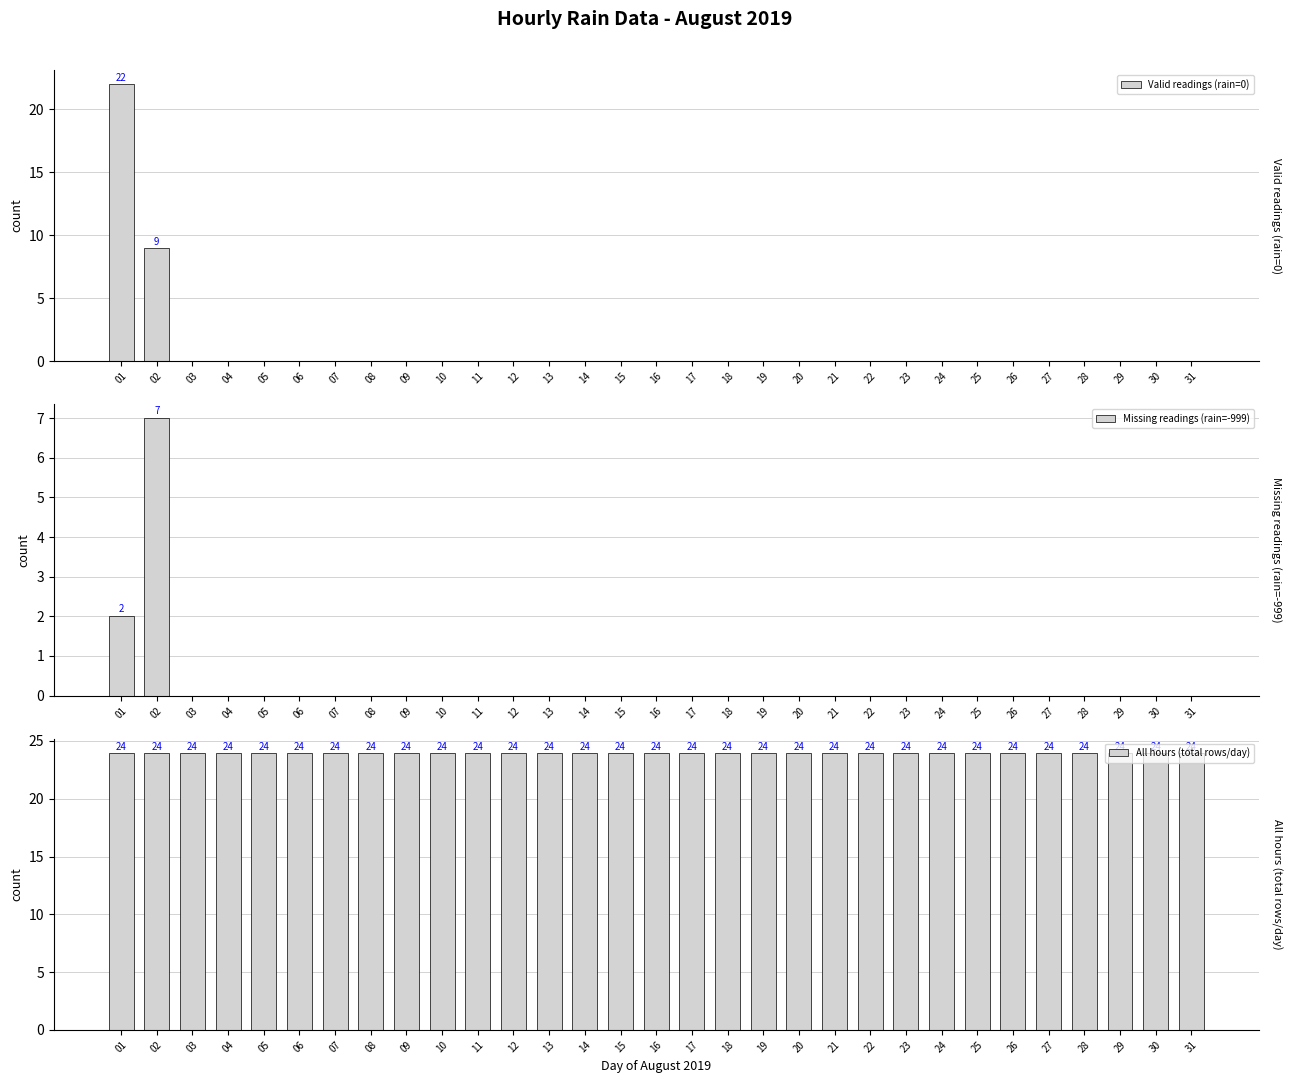

How many categories are shown in the chart?

31